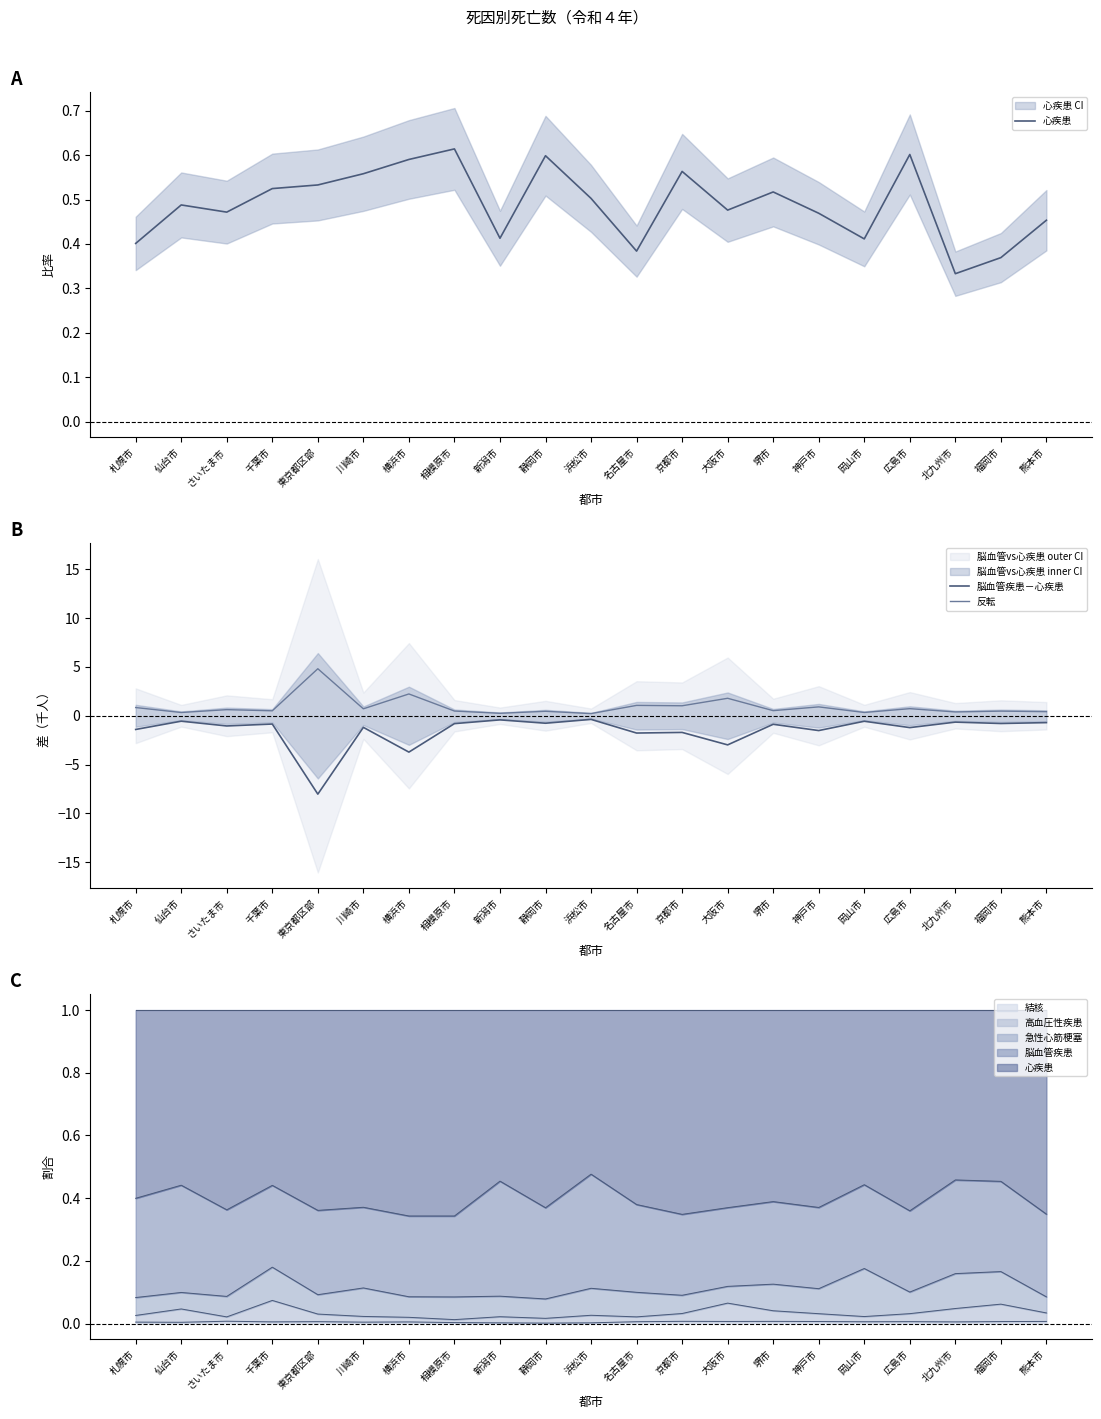

Which series has the widest spread of values?

脳血管疾患－心疾患